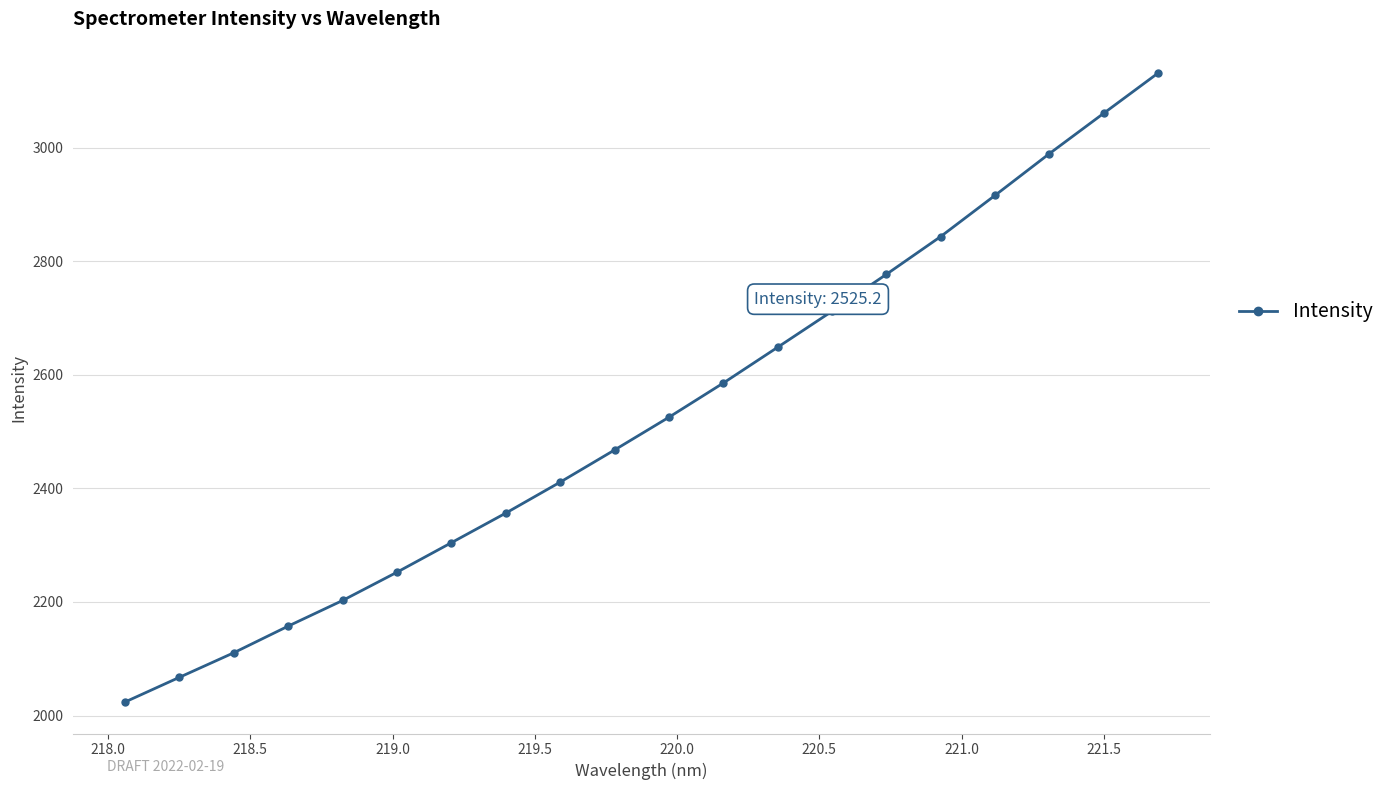

How many values are below 2525?

10